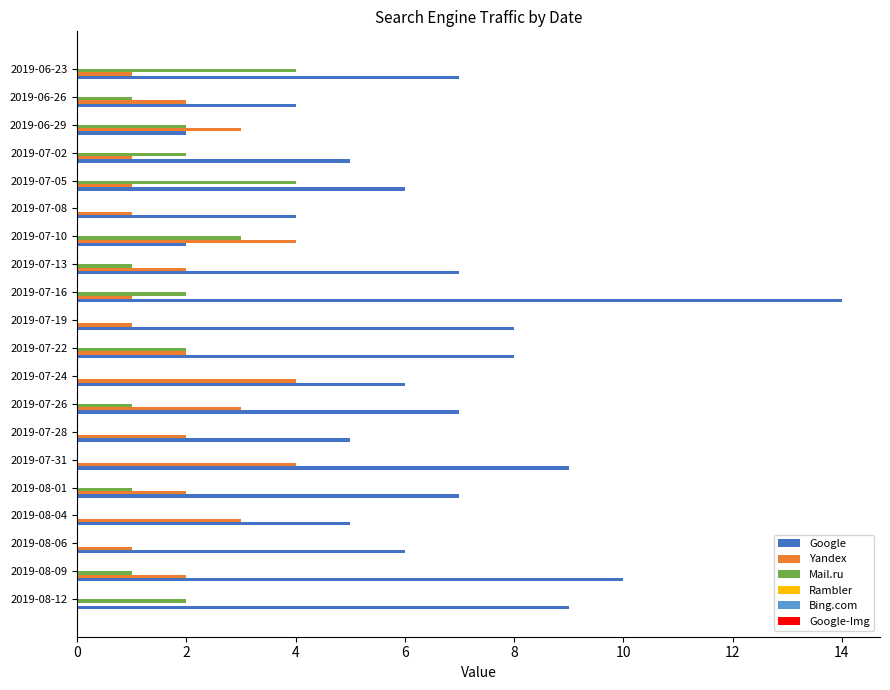

Between 2019-08-09 and 2019-08-01, which series saw the biggest shift?

Google